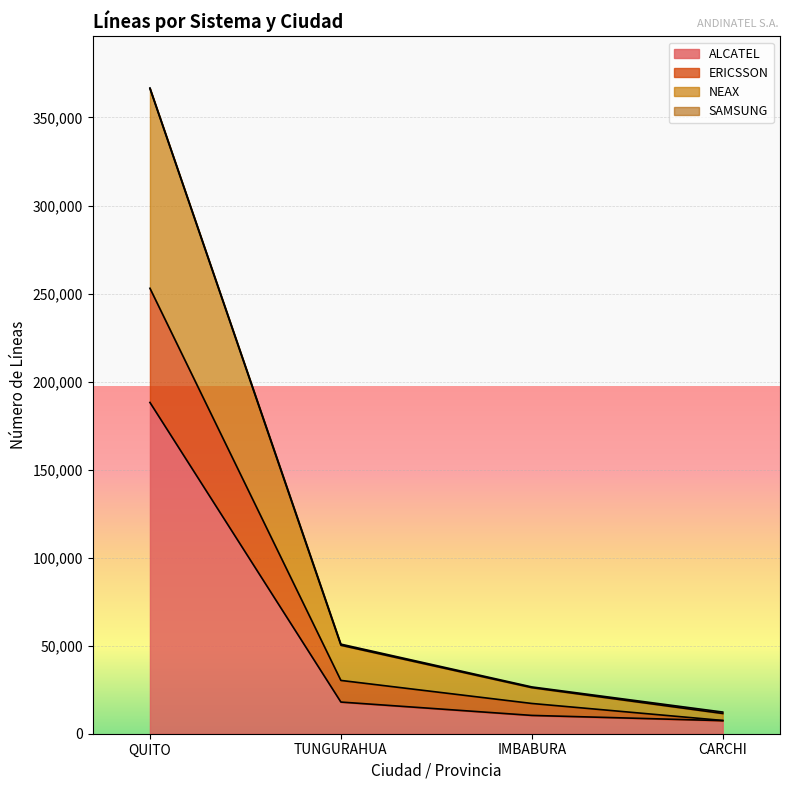

The value of ALCATEL at TUNGURAHUA is 17988. True or false?

True